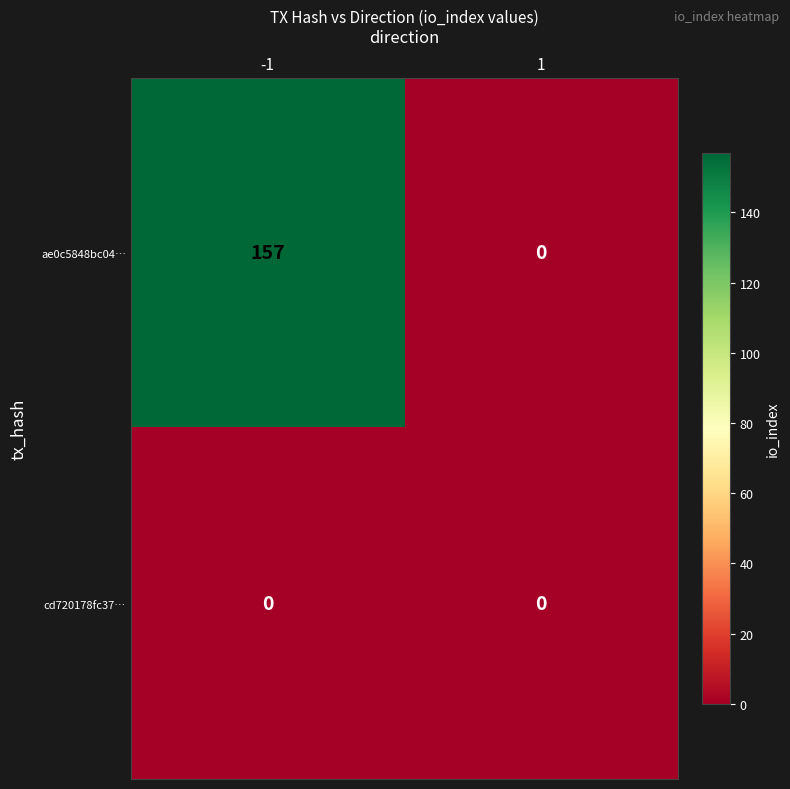

Which series has the widest spread of values?

ae0c5848bc04…